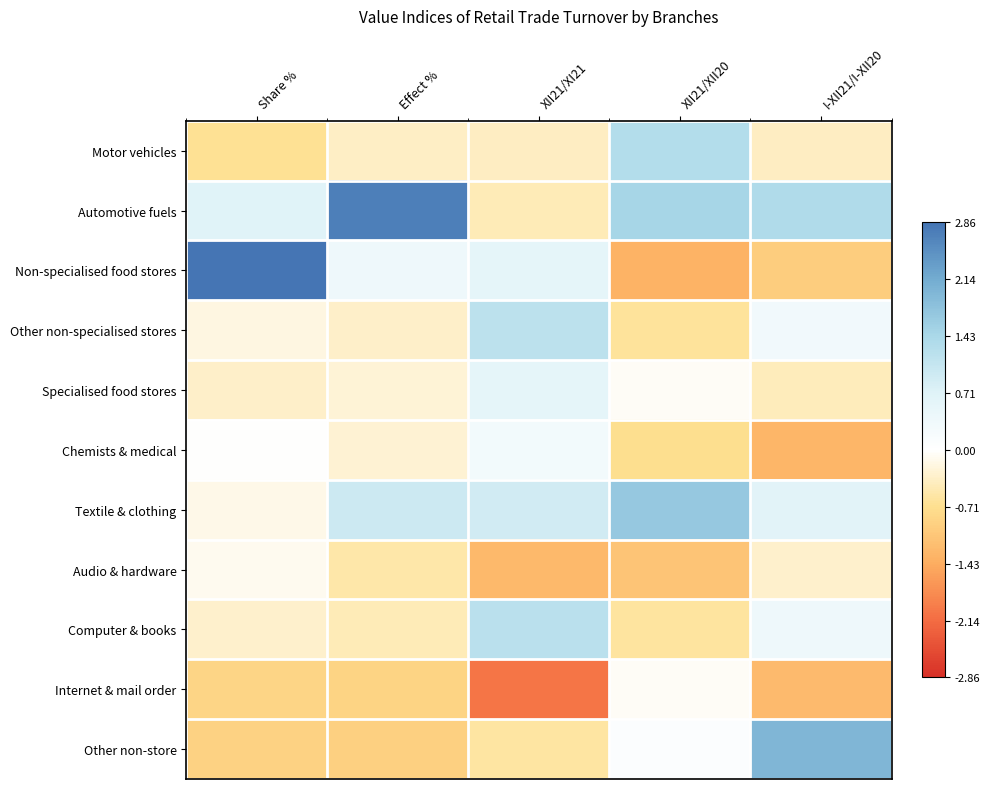

Which label corresponds to the smallest value in the chart?

XII21/XI21